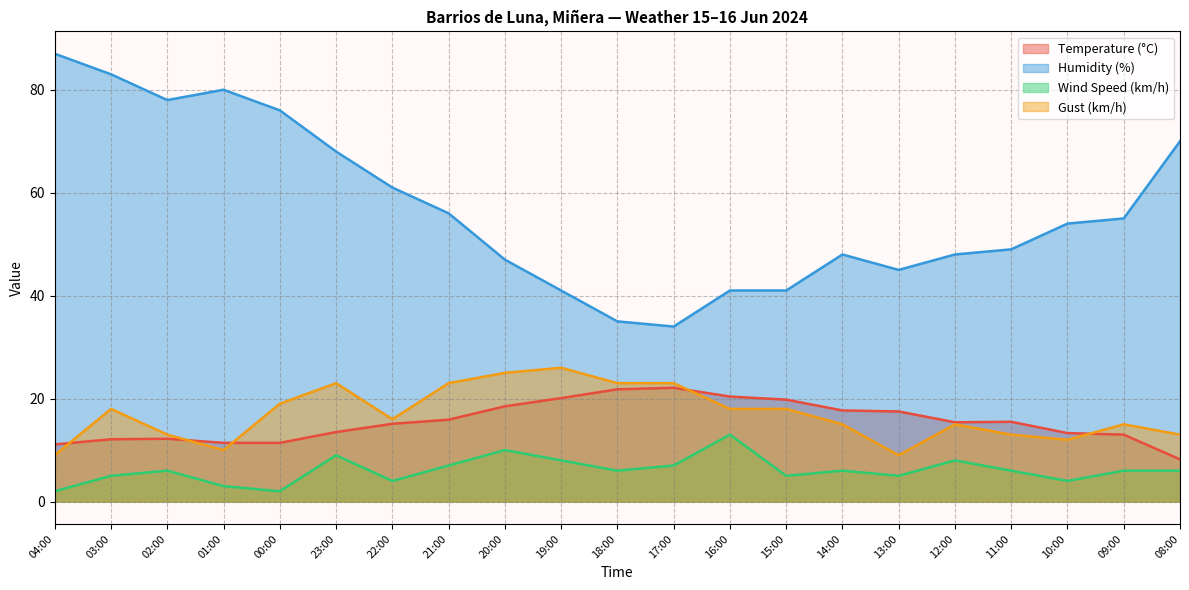

What is the difference between the maximum and minimum values in the Gust (km/h) series?

17.0